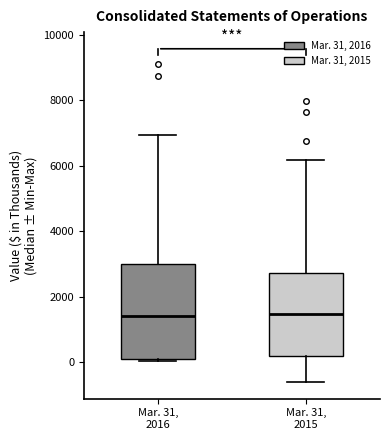

Which box is the tallest, from its lower edge to its upper edge?

Mar. 31, 2016